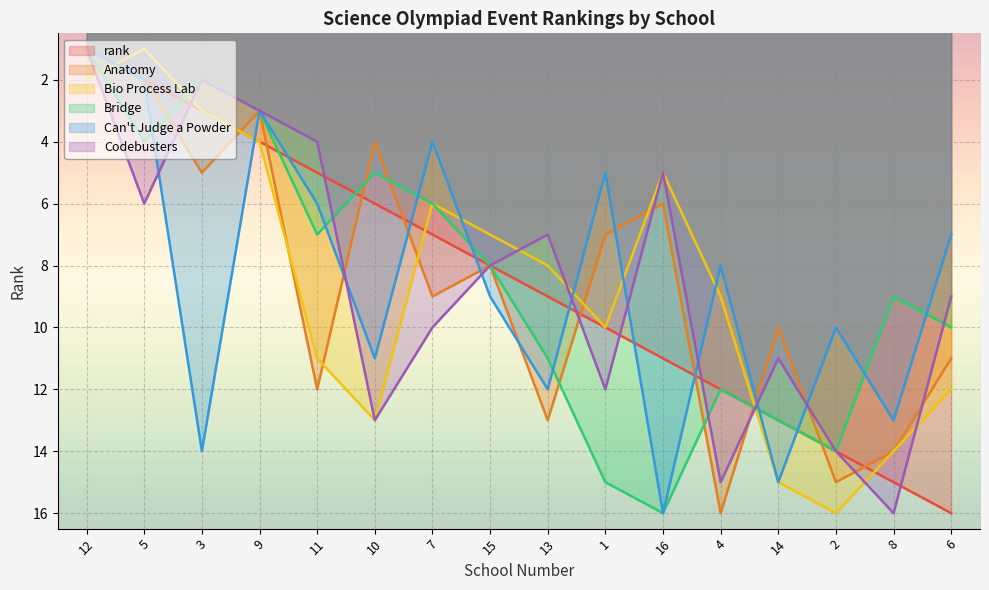

What is the sum of all Bridge values?

136